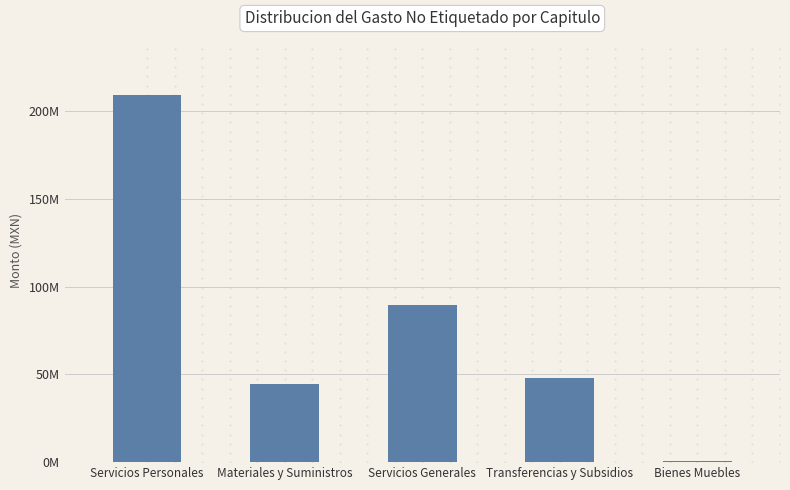

The value at Transferencias y Subsidios is 63544930.2. True or false?

False